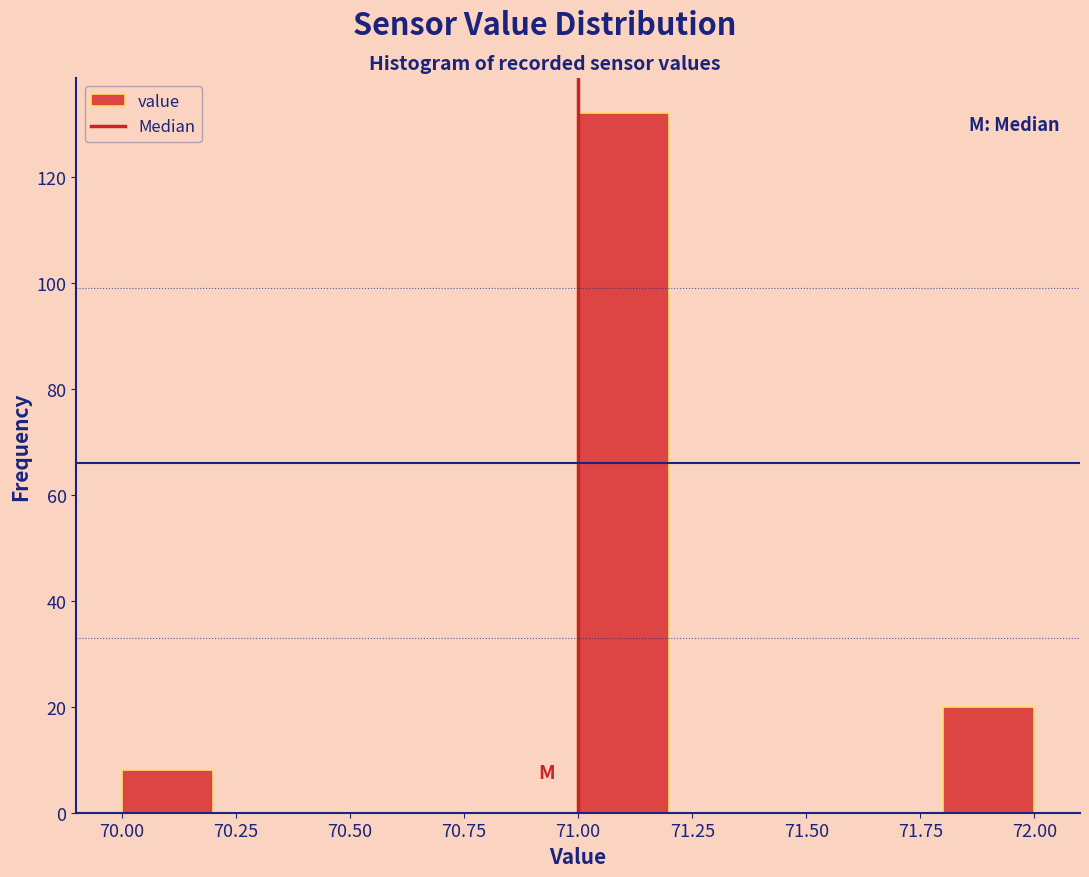

Which range on the x-axis has the tallest bar?

71.0 to 71.2